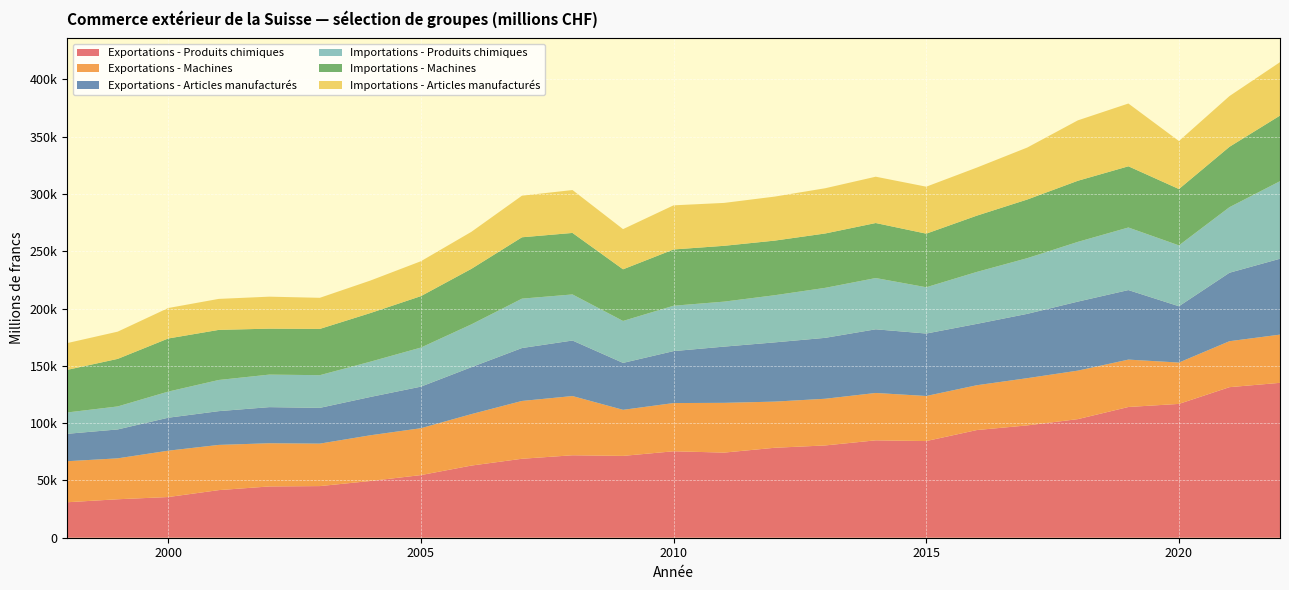

Reading left to right, what are all the values shown in this chart?

Exportations - Produits chimiques: 30955	33568	35510	41543	44745	45051	49507	54655	62971	68909	71957	71410	75440	74281	78495	80529	84984	84346	93964	98020	103496	114088	116773	131382	135161
Exportations - Machines: 35805	35696	40443	39446	37693	37060	39889	40899	44897	50440	51668	40194	42068	43417	40276	40733	41329	39326	39093	41213	42315	41336	36077	40105	42074
Exportations - Articles manufacturés: 23925	25223	28772	29470	31515	31211	33438	36283	40976	46181	48463	40953	45340	49067	51693	53159	55561	54509	53555	56135	60233	60688	49147	59744	66218
Importations - Produits chimiques: 18616	20072	22788	27197	28392	28519	30792	34105	37357	43102	40210	36607	39601	39260	41140	43620	44734	40392	45327	48601	52126	54602	53106	57212	67665
Importations - Machines: 37166	41501	46341	43702	40094	40372	42423	44878	48454	53543	53665	45061	49092	48705	47657	47443	48003	46760	49100	51172	53321	53405	49175	52679	57249
Importations - Articles manufacturés: 23360	23756	26583	27050	27908	27145	28357	30450	32305	36293	37435	35058	38506	37434	38403	39471	40421	40990	41934	45367	52718	54774	41883	44261	46612